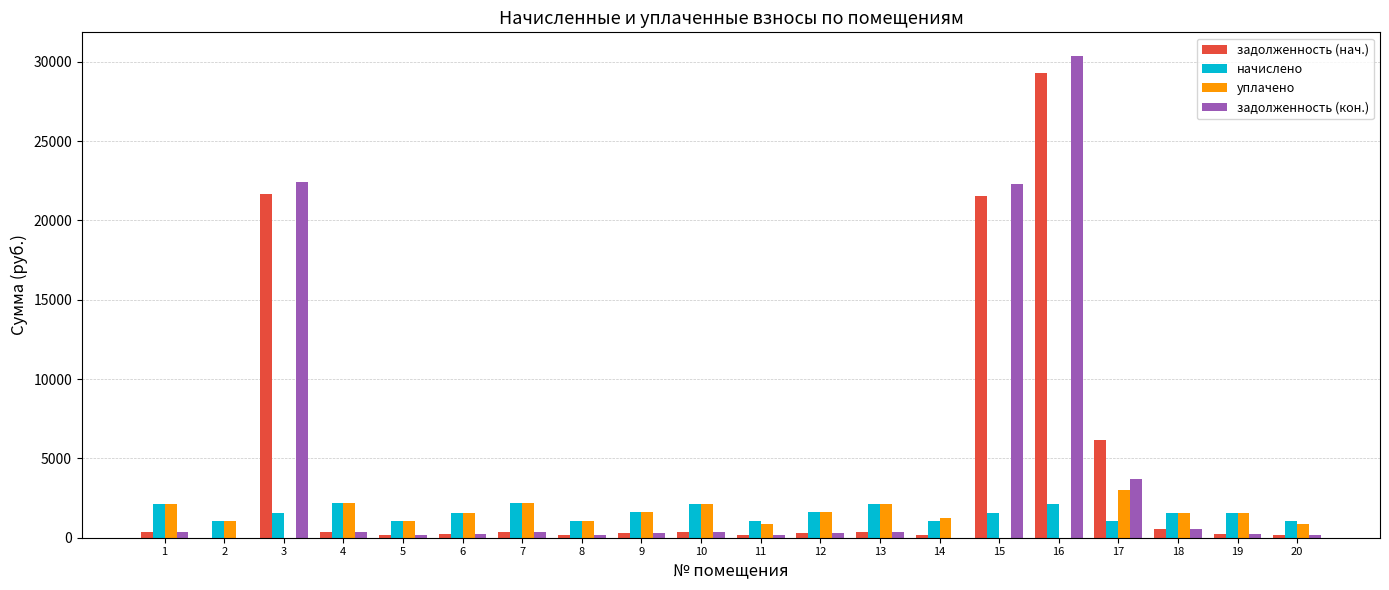

True or false: уплачено has a value of 1580.5 at 6.

True